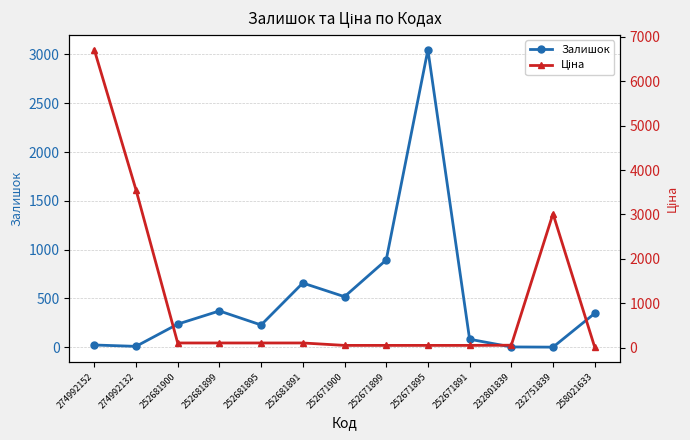

Is it true that Залишок equals 1.8 at 232751839?

False